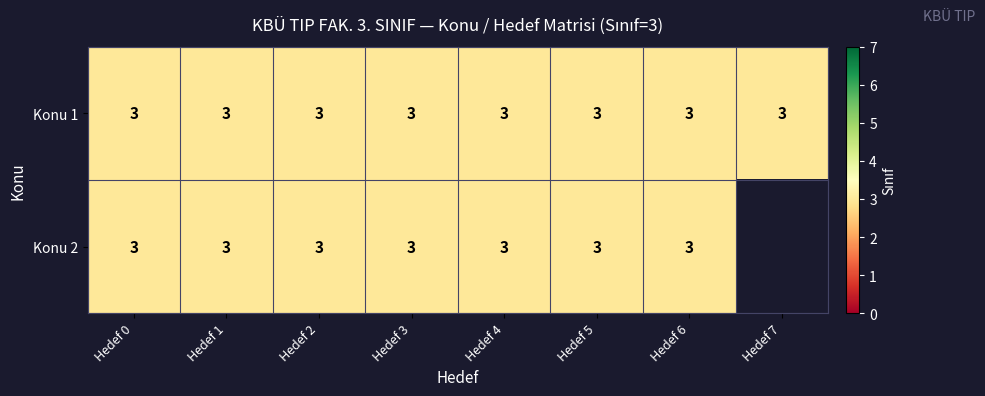

List the series in order of their overall mean, highest first.

1, 2